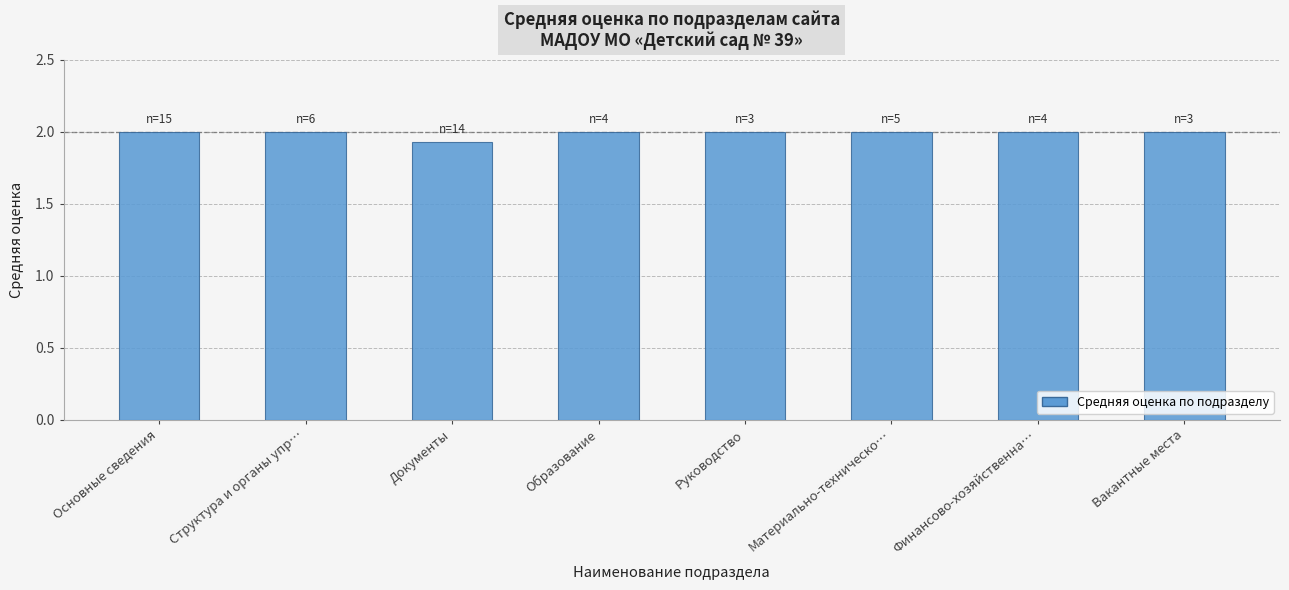

What is the value of the 7th bar from the left?

2.0